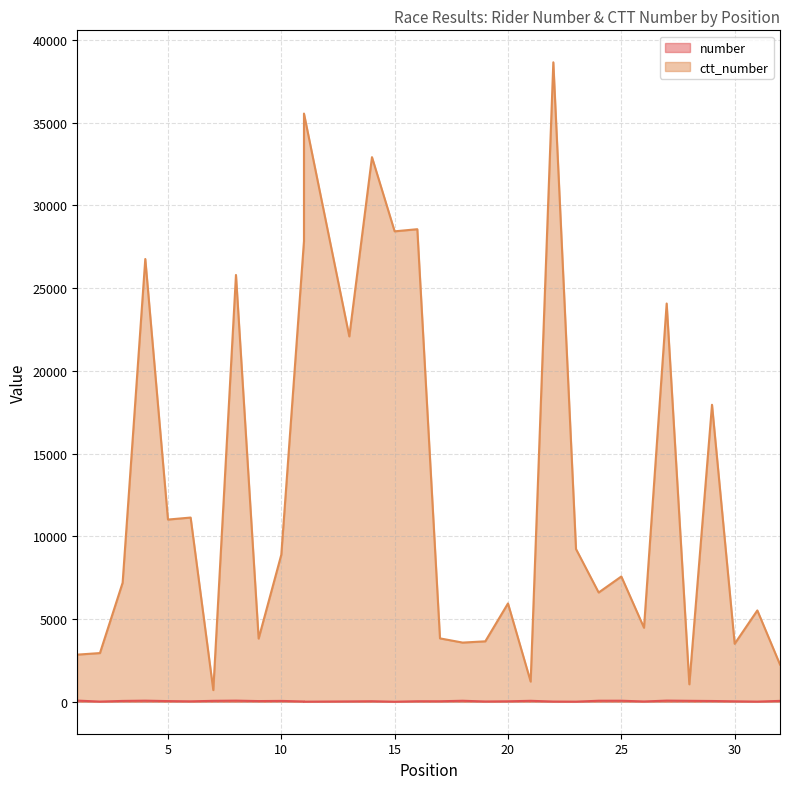

True or false: ctt_number and number intersect in this chart.

False